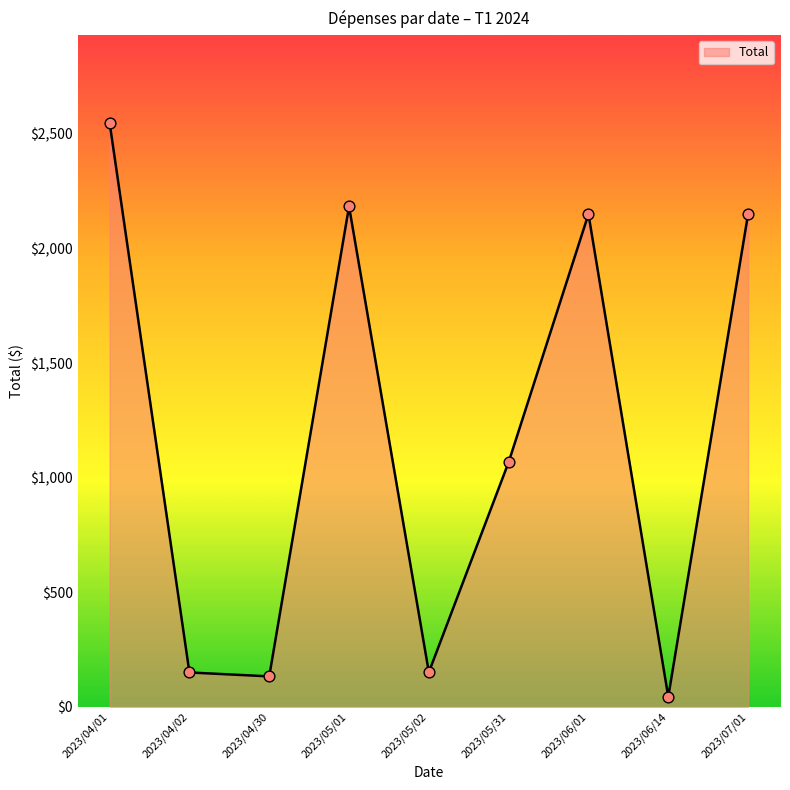

What is the change in value from 2023/04/01 to 2023/05/02?

-2397.0